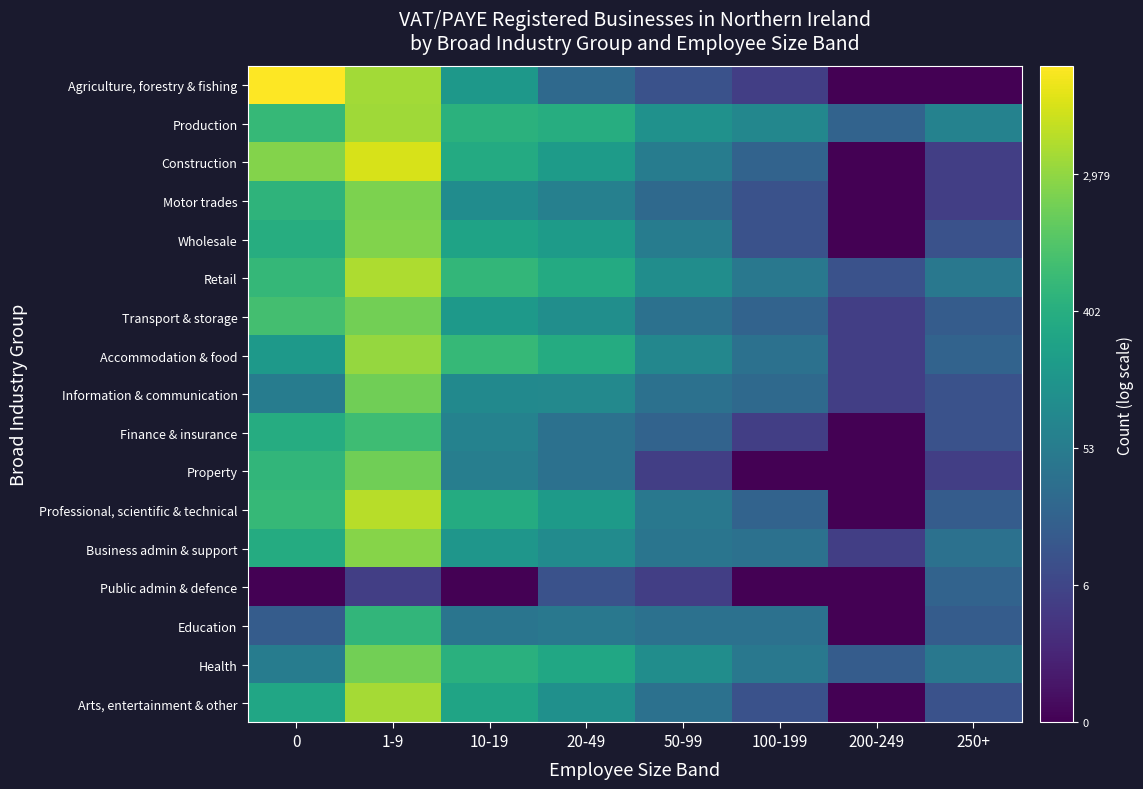

At which category is the sum across all series the highest?

1-9